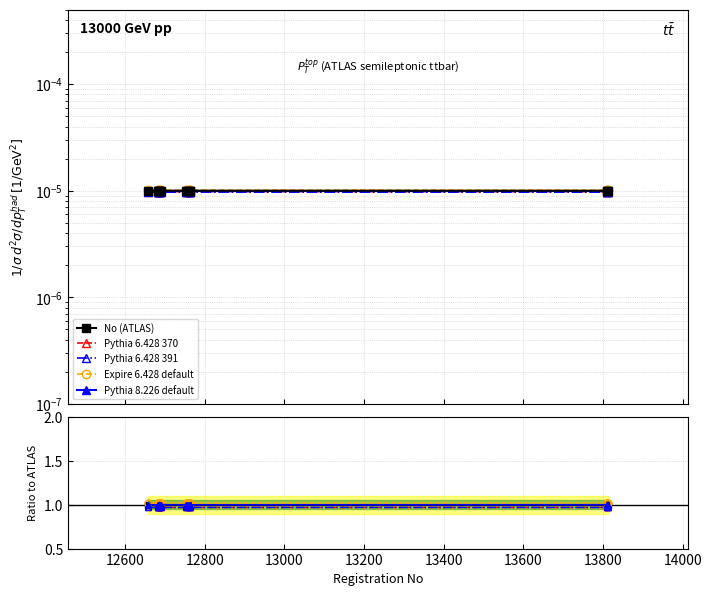

What is the greatest value displayed?

1.0